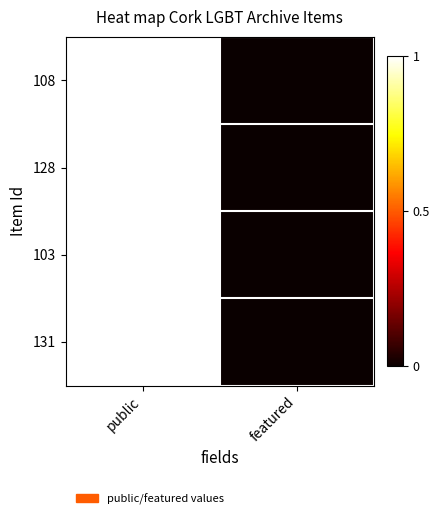

Reading right to left, extract all data points from this chart.

108: featured=0	public=1
128: featured=0	public=1
103: featured=0	public=1
131: featured=0	public=1